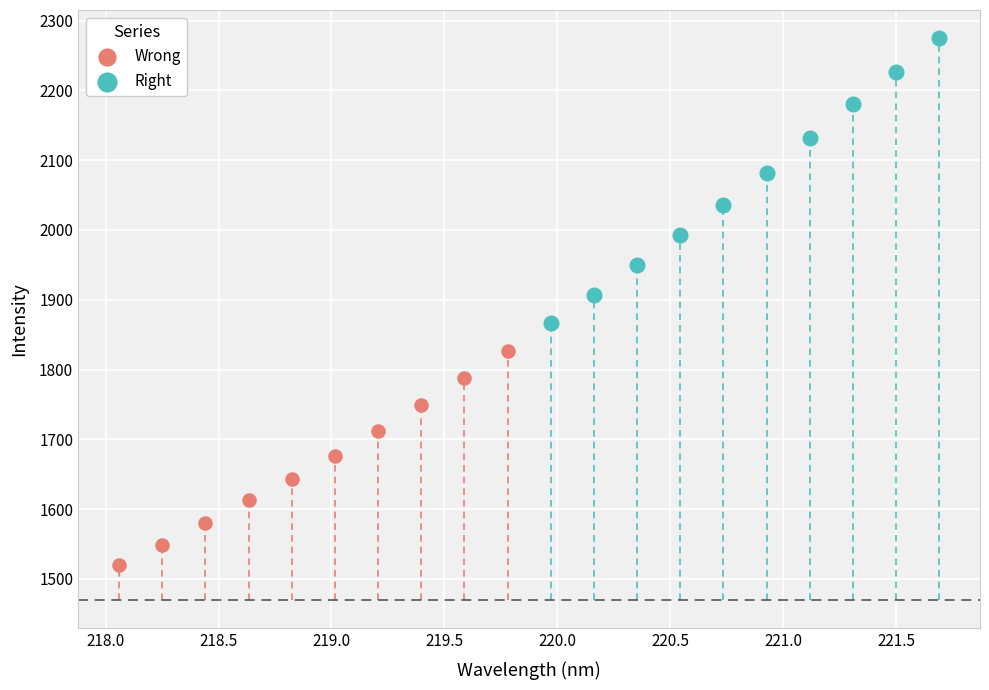

Which series has the largest Y range (max minus min)?

Right